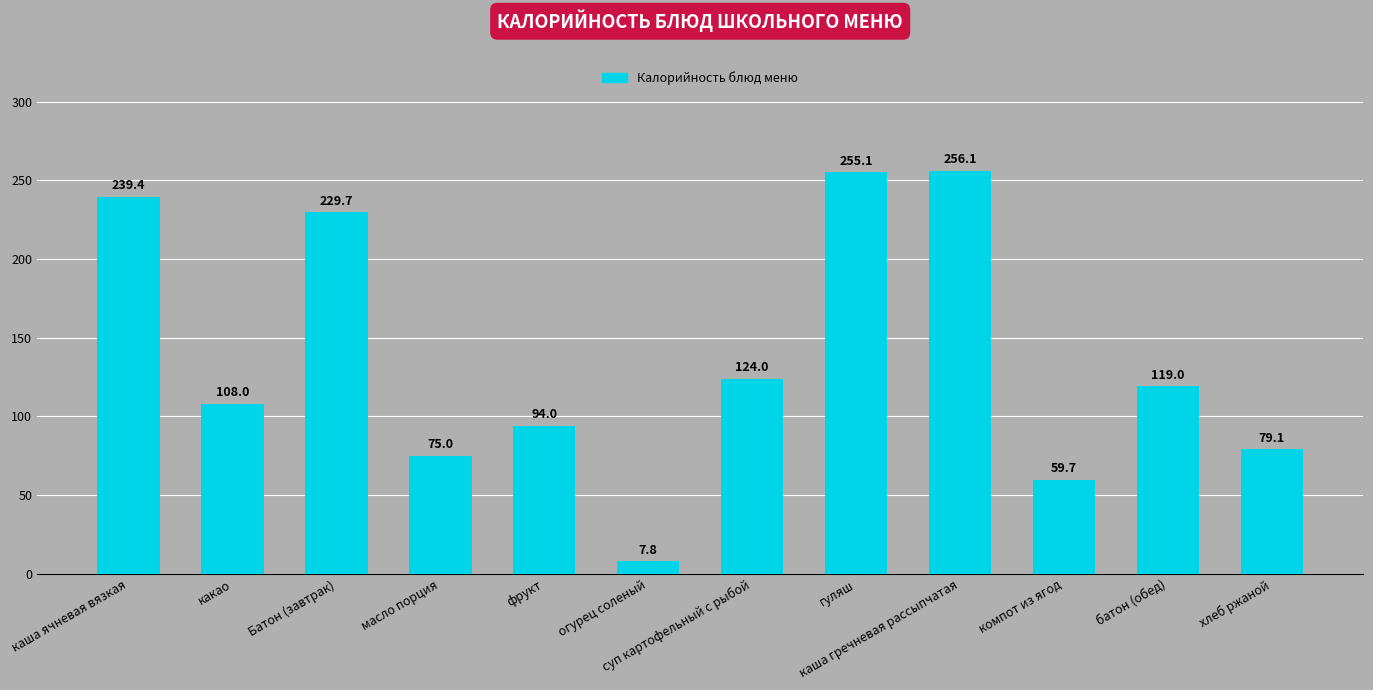

What is the difference between the values at хлеб ржаной and какао?

28.9